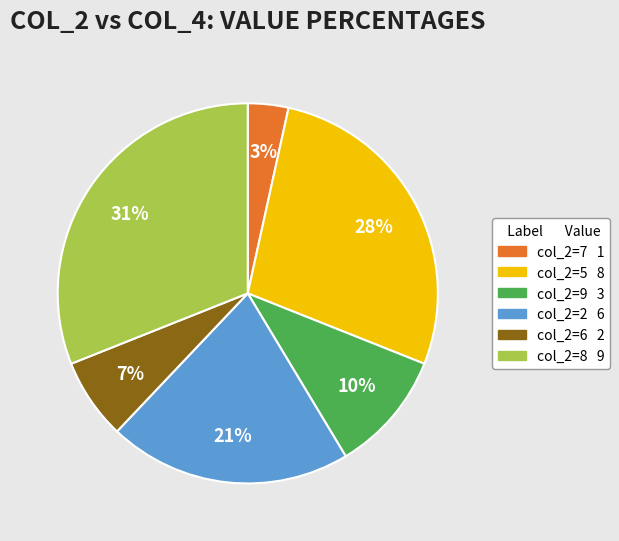

Does any single category account for the majority?

No